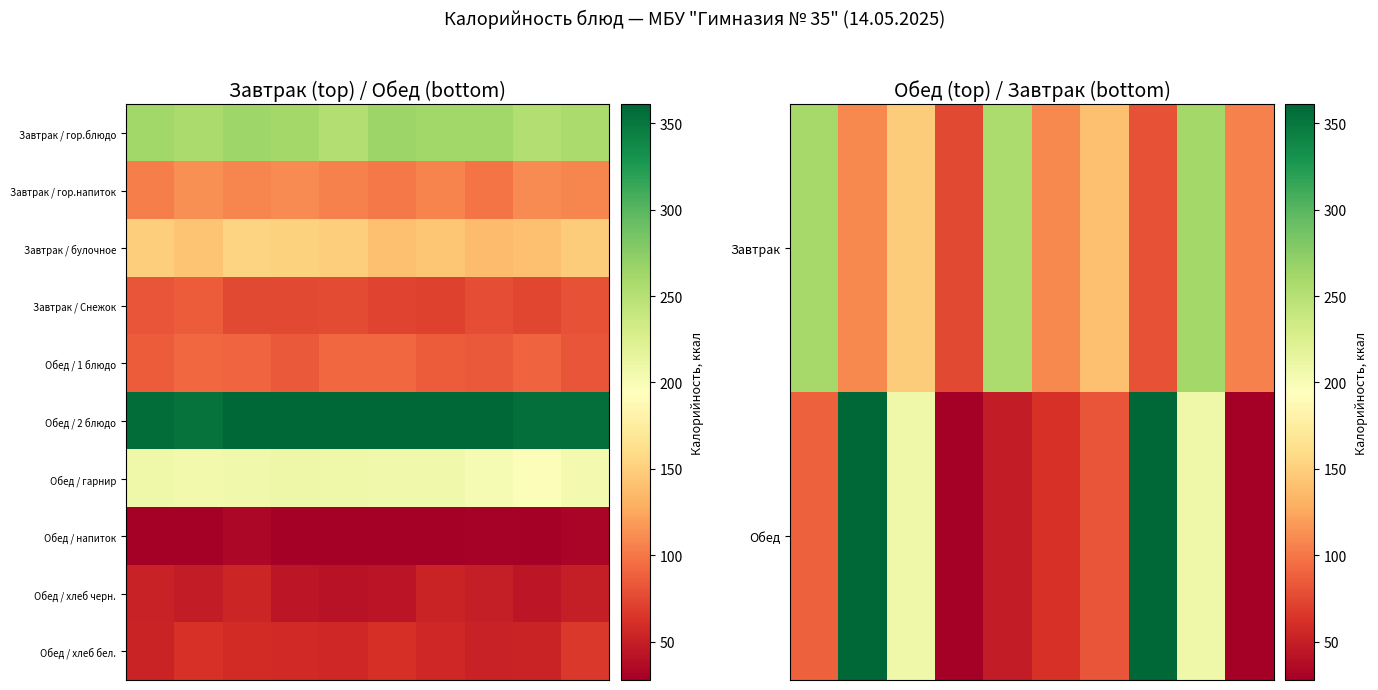

Which has a higher value, 8 or 2?

8